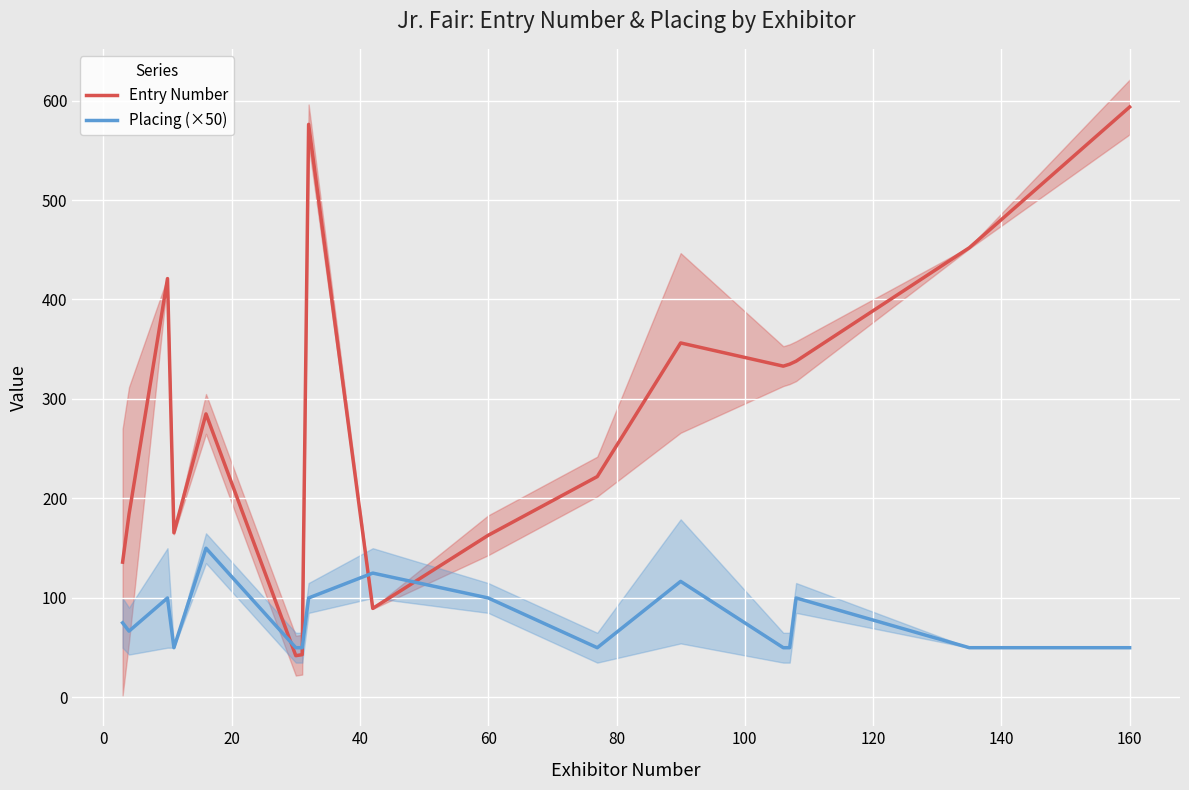

What is the maximum value for Entry Number?

593.5